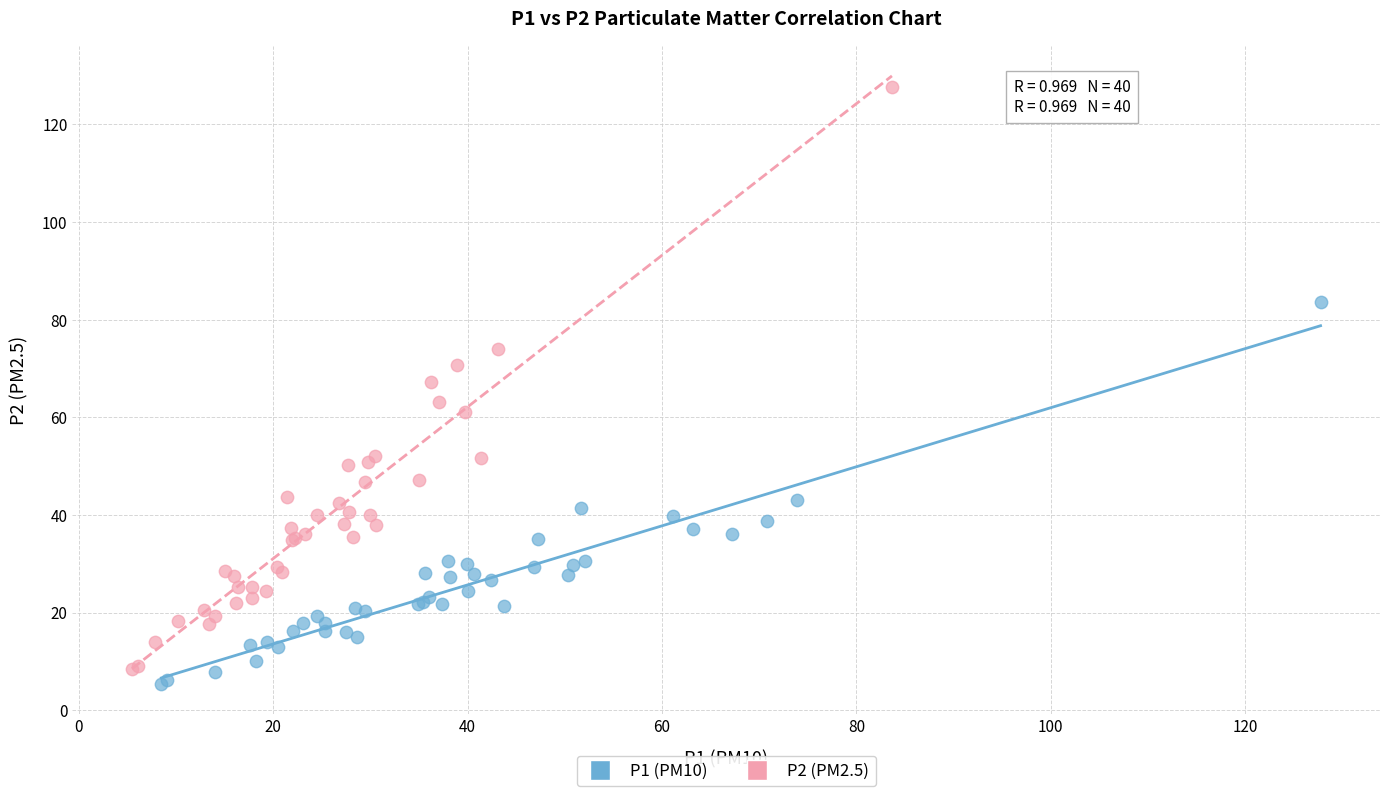

What are all the series names shown in the legend?

P1 (PM10), P2 (PM2.5)